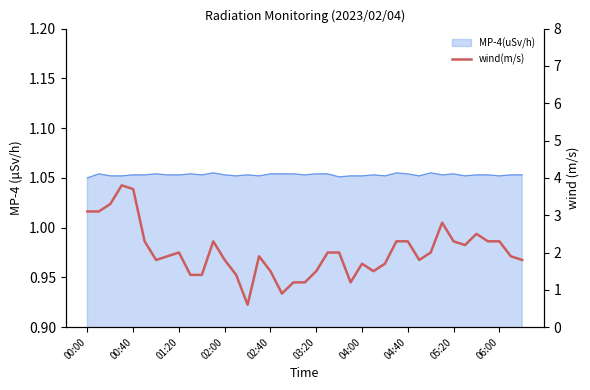

What position from the left is 06:00?

37